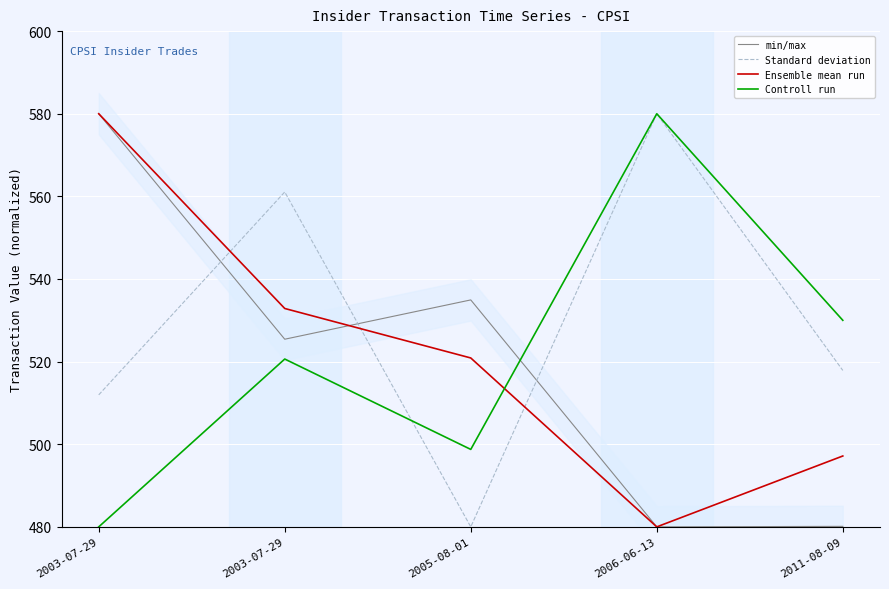

True or false: Ensemble mean run has more than 2 points higher than both neighbors.

False